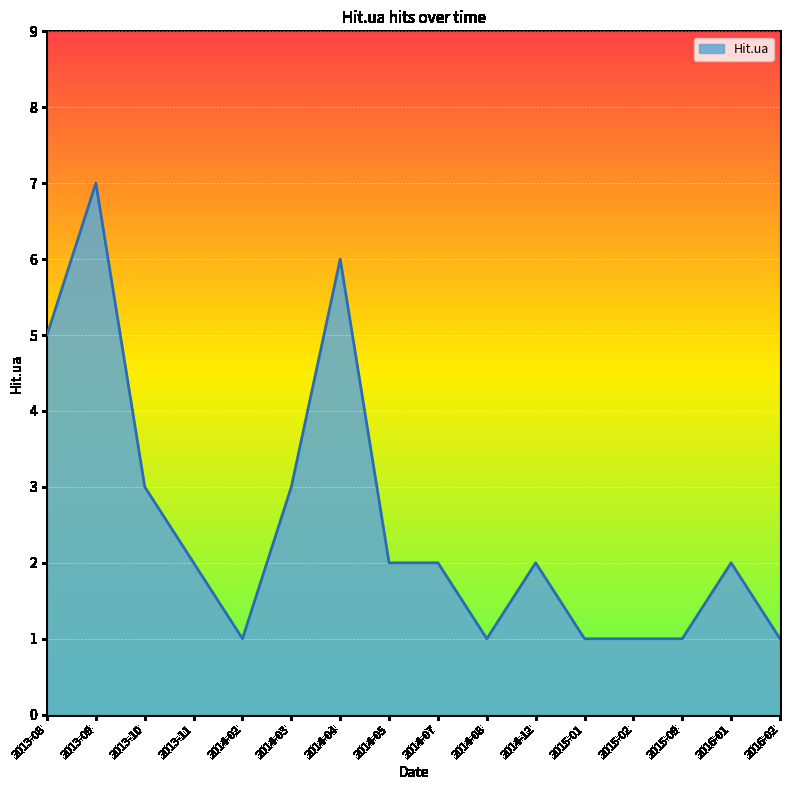

The chart shows a value of 0 at 2014-02. True or false?

False